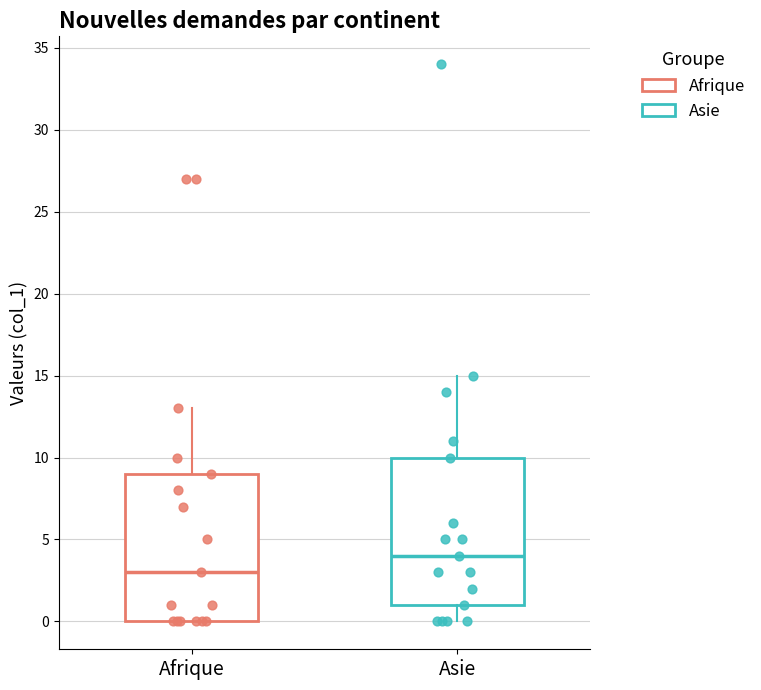

Where is the lower edge of the box for Asie on the y-axis? The values are not printed on the chart, so give them approximately, as read against the axis.

1